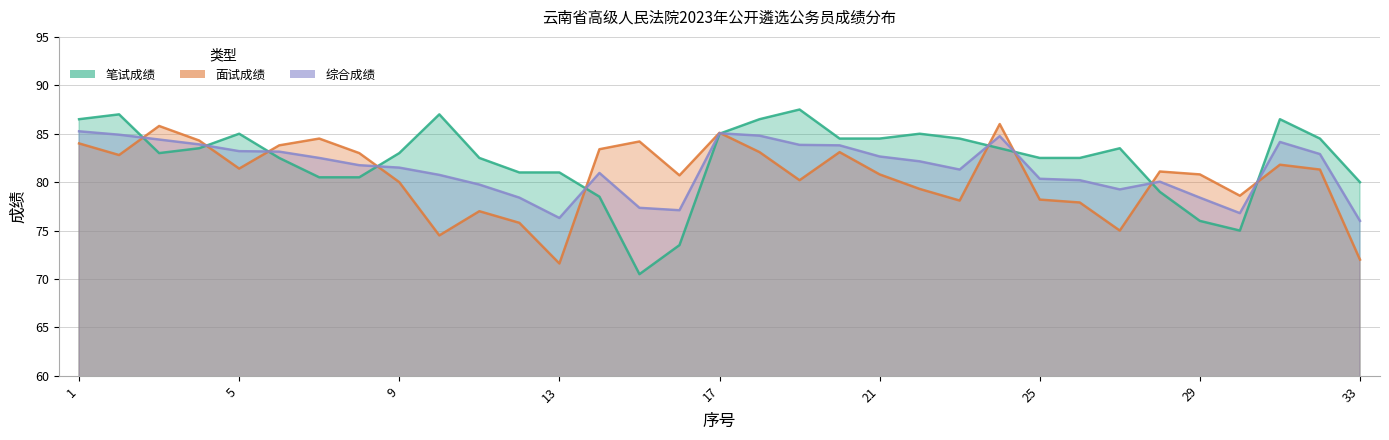

Reading left to right, extract all data points from this chart.

笔试成绩: 86.5	87.0	83.0	83.5	85.0	82.5	80.5	80.5	83.0	87.0	82.5	81.0	81.0	78.5	70.5	73.5	85.0	86.5	87.5	84.5	84.5	85.0	84.5	83.5	82.5	82.5	83.5	79.0	76.0	75.0	86.5	84.5	80.0
面试成绩: 84.0	82.8	85.8	84.3	81.4	83.8	84.5	83.0	80.0	74.5	77.0	75.8	71.6	83.4	84.2	80.7	85.1	83.1	80.2	83.1	80.8	79.3	78.1	86.0	78.2	77.9	75.0	81.1	80.8	78.6	81.8	81.3	72.0
综合成绩: 85.2	84.9	84.4	83.9	83.2	83.2	82.5	81.8	81.5	80.8	79.8	78.4	76.3	81.0	77.3	77.1	85.0	84.8	83.8	83.8	82.7	82.2	81.3	84.8	80.3	80.2	79.2	80.0	78.4	76.8	84.2	82.9	76.0